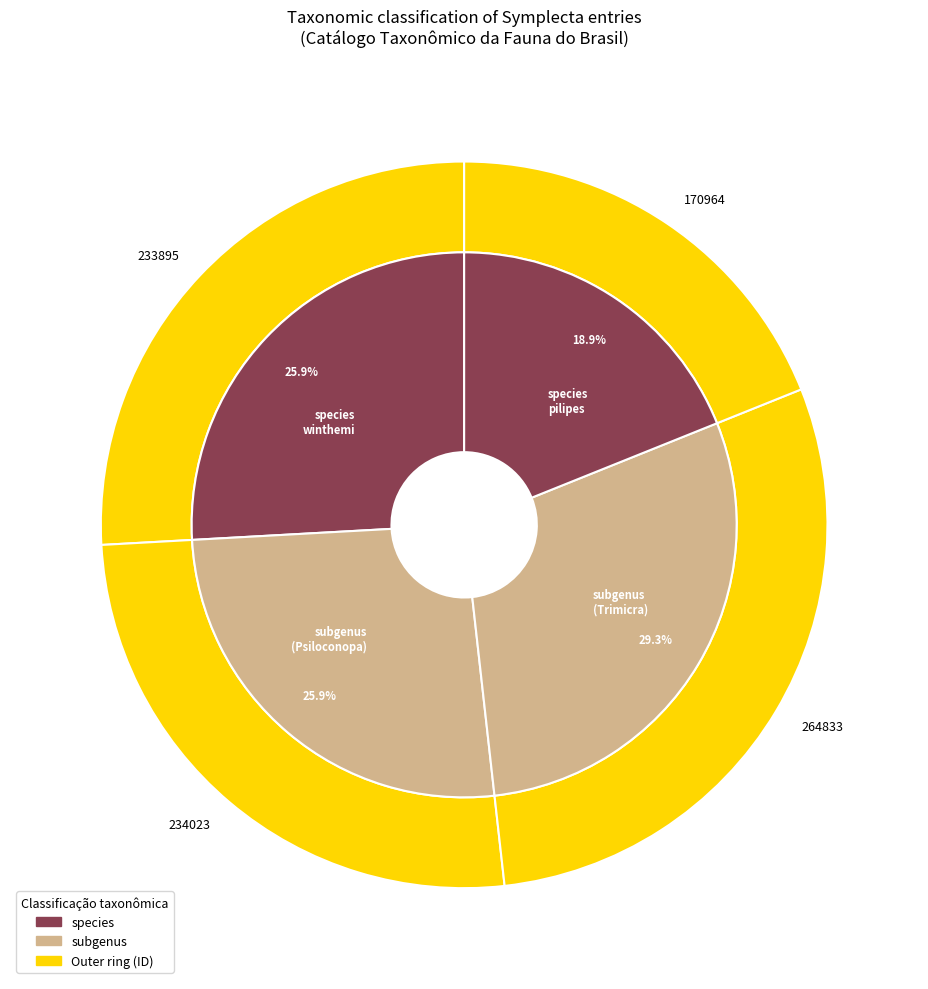

Is there any slice that represents more than half of the pie?

No